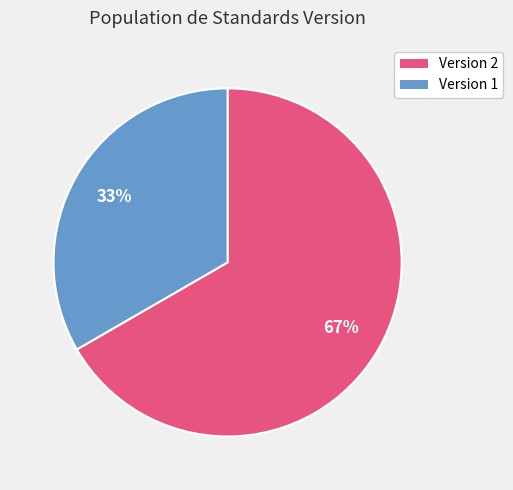

To the nearest percent, what is the average slice percentage?

50%